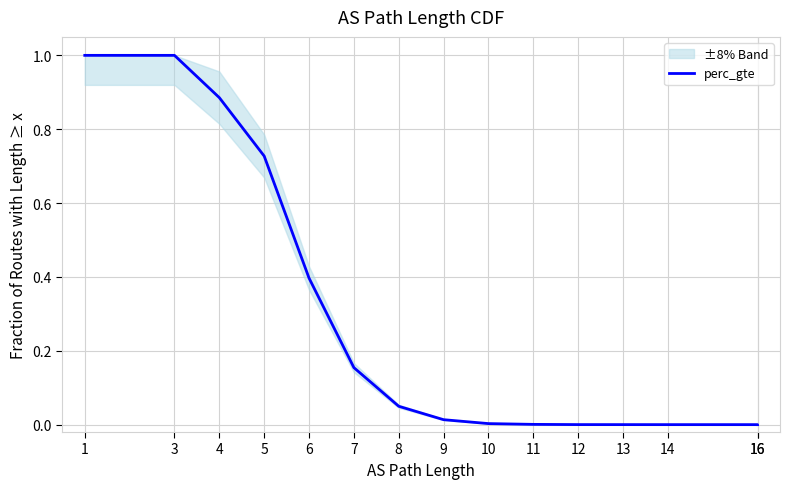

What is the maximum value shown in the chart?

1.0